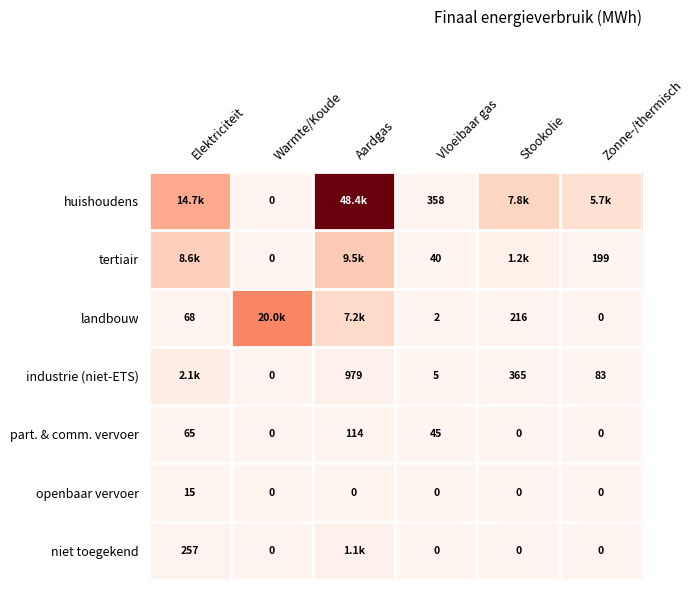

Is the value of part. & comm. vervoer at Aardgas greater than the value of industrie (niet-ETS) at Warmte/Koude?

Yes